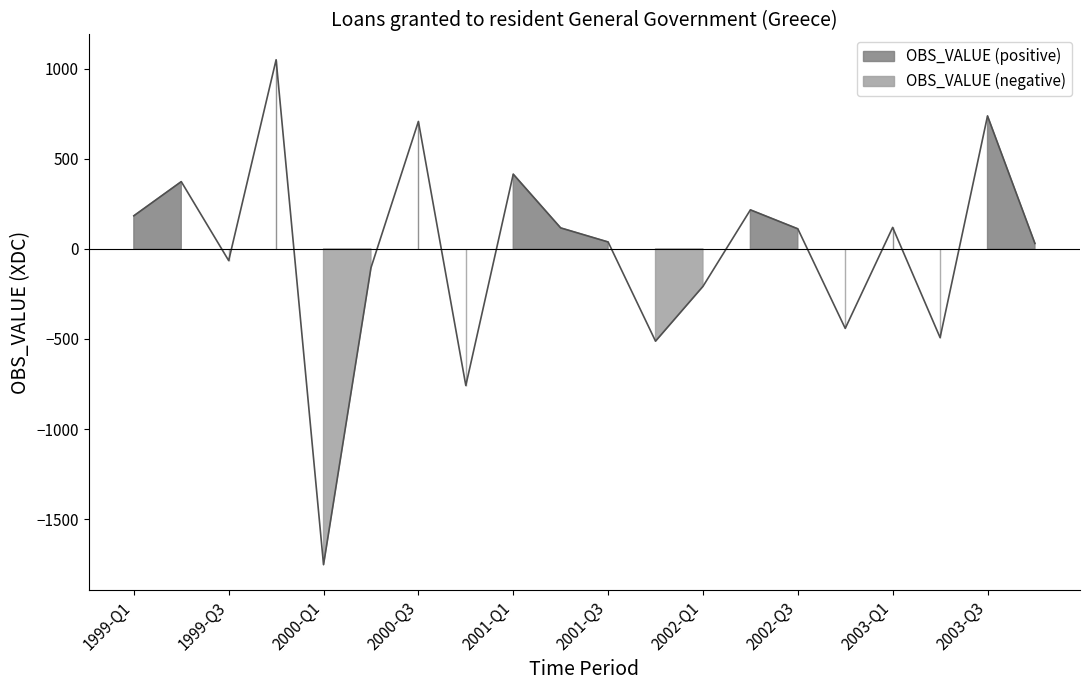

Where is the data nearest to the value -351?

2002-Q4